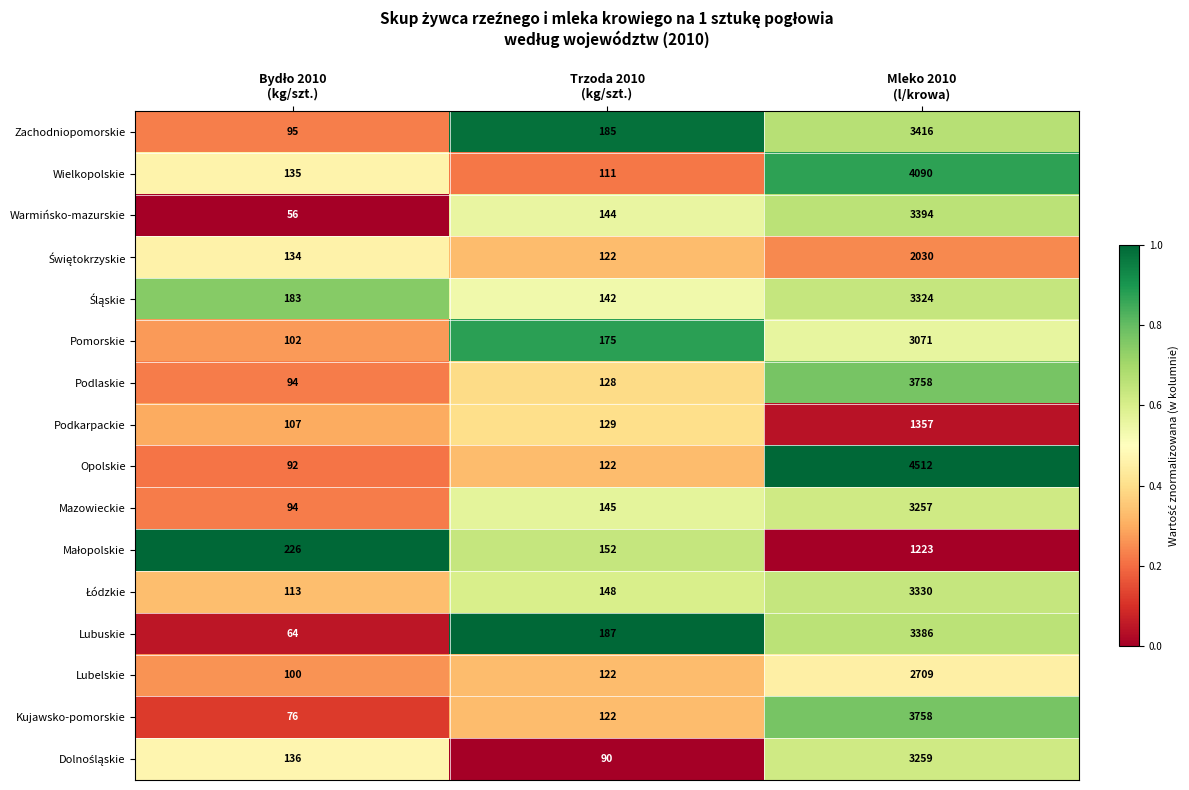

Which series has the largest total across all categories?

Opolskie